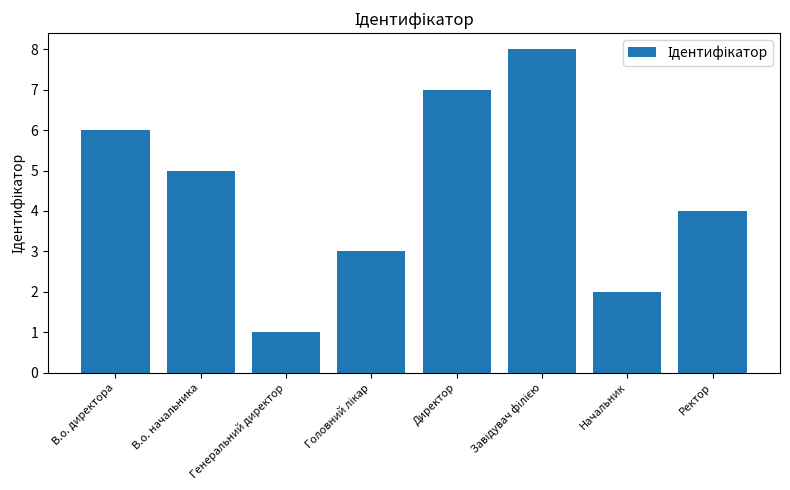

Count the number of data series in this chart.

1